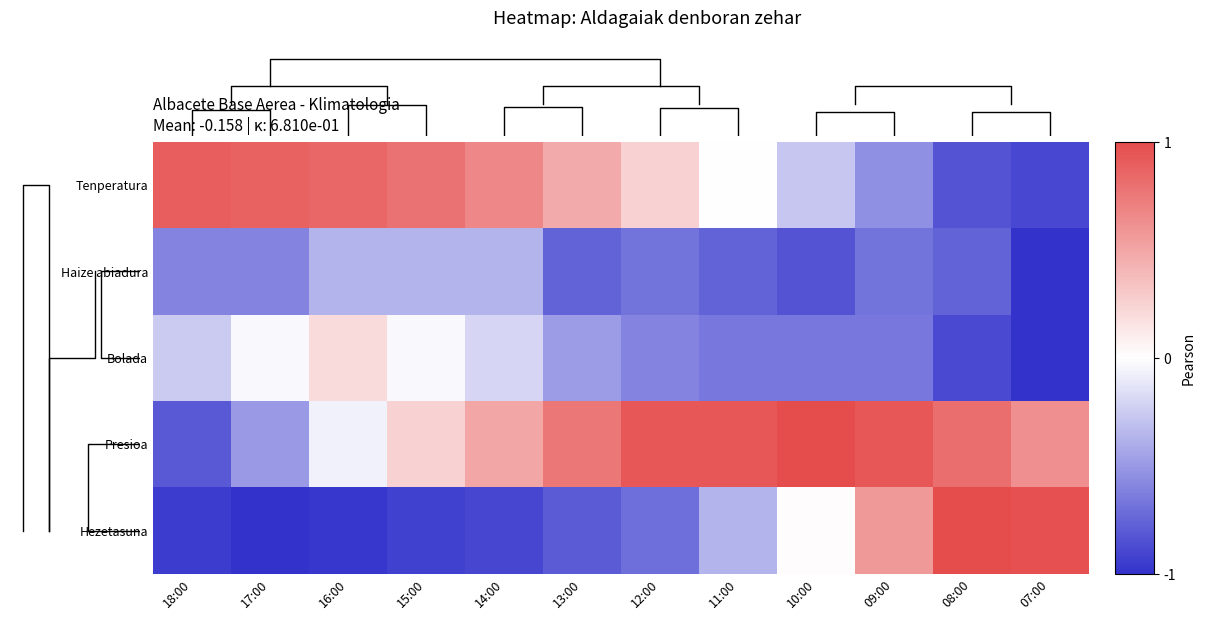

At which category is the sum across all series the highest?

15:00